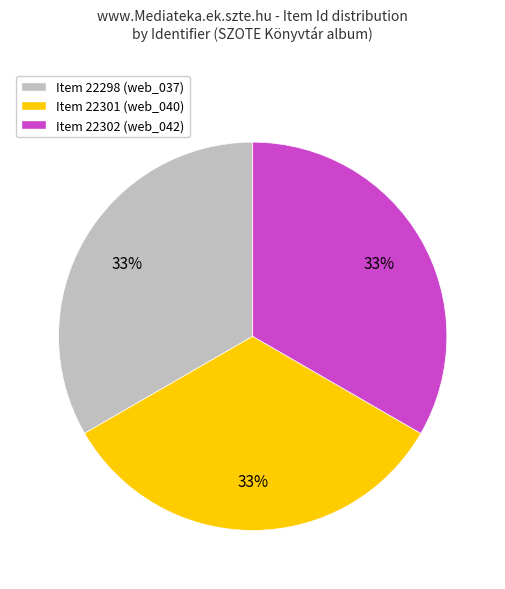

Is there any slice that represents more than half of the pie?

No